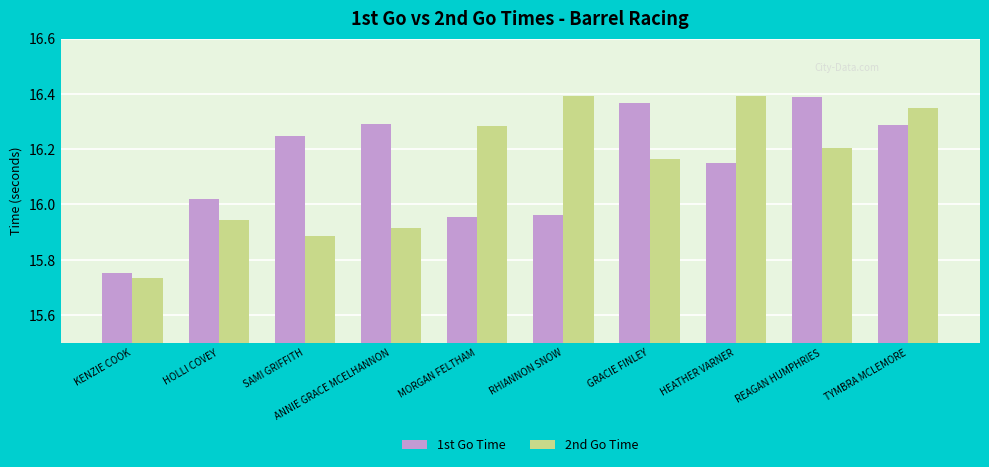

How many data points in 2nd Go Time are less than 16?

4